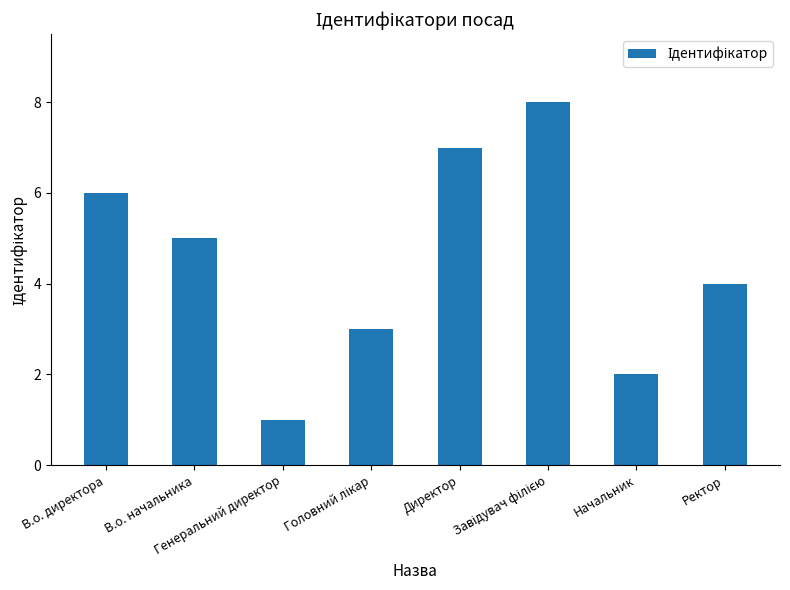

What is the label of the 7th bar from the left?

Начальник